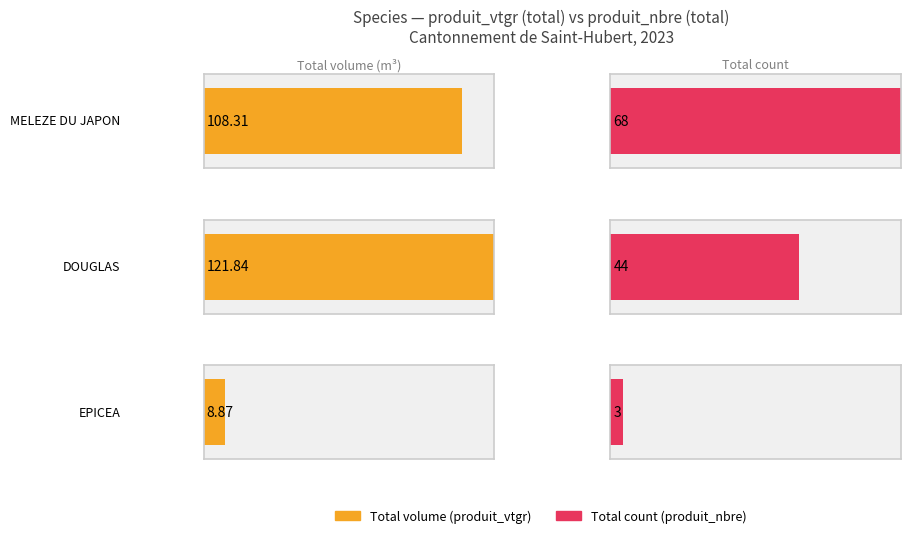

True or false: produit_nbre has a value of 3.3 at 11.

False